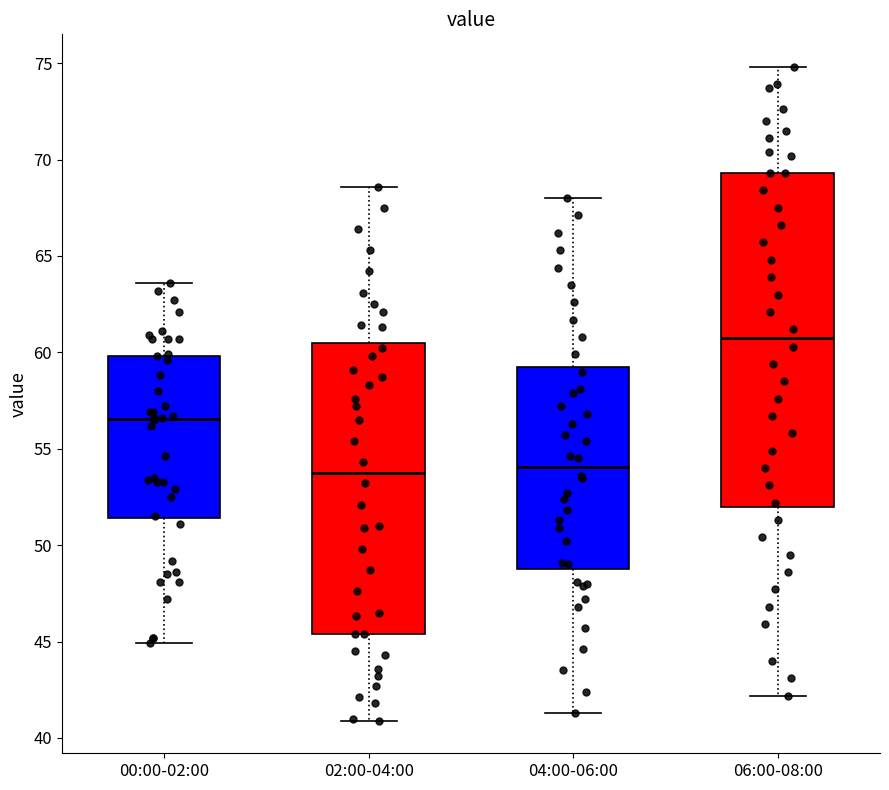

Reading left to right, read every box against the y-axis: the position of its median line, the range the box covers, and the ends of its whiskers. The values are not printed on the chart, so give them approximately, as read against the axis.

00:00-02:00: median 56.5, box 51.5 to 60.0, whiskers 45.0 to 63.5
02:00-04:00: median 54.0, box 45.5 to 60.5, whiskers 41.0 to 68.5
04:00-06:00: median 54.0, box 49.0 to 59.0, whiskers 41.5 to 68.0
06:00-08:00: median 61.0, box 52.0 to 69.5, whiskers 42.0 to 75.0